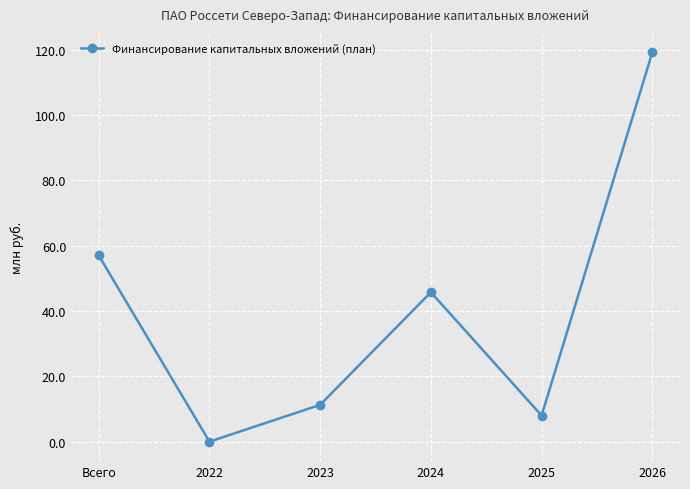

How many series are shown in this chart?

1